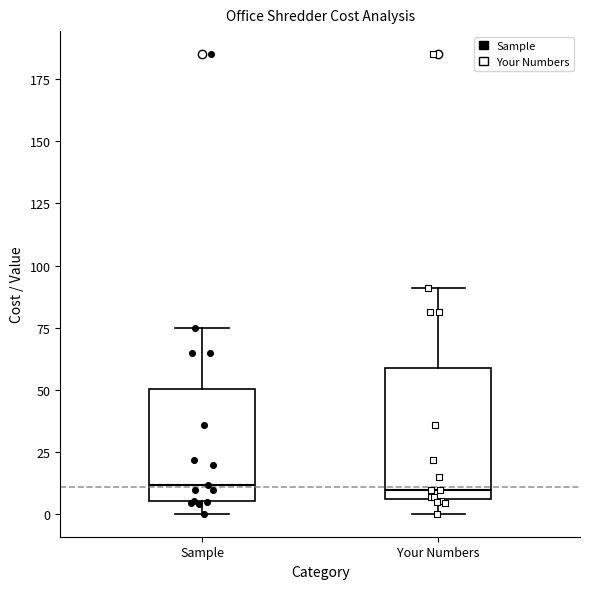

Reading left to right, transcribe this box plot: for each box, give where its median line is, the range the box spans, and where its two whiskers end, as read against the y-axis. The values are not printed on the chart, so give them approximately, as read against the axis.

Sample: median 10, box 5 to 50, whiskers 0 to 75
Your Numbers: median 10, box 5 to 60, whiskers 0 to 90